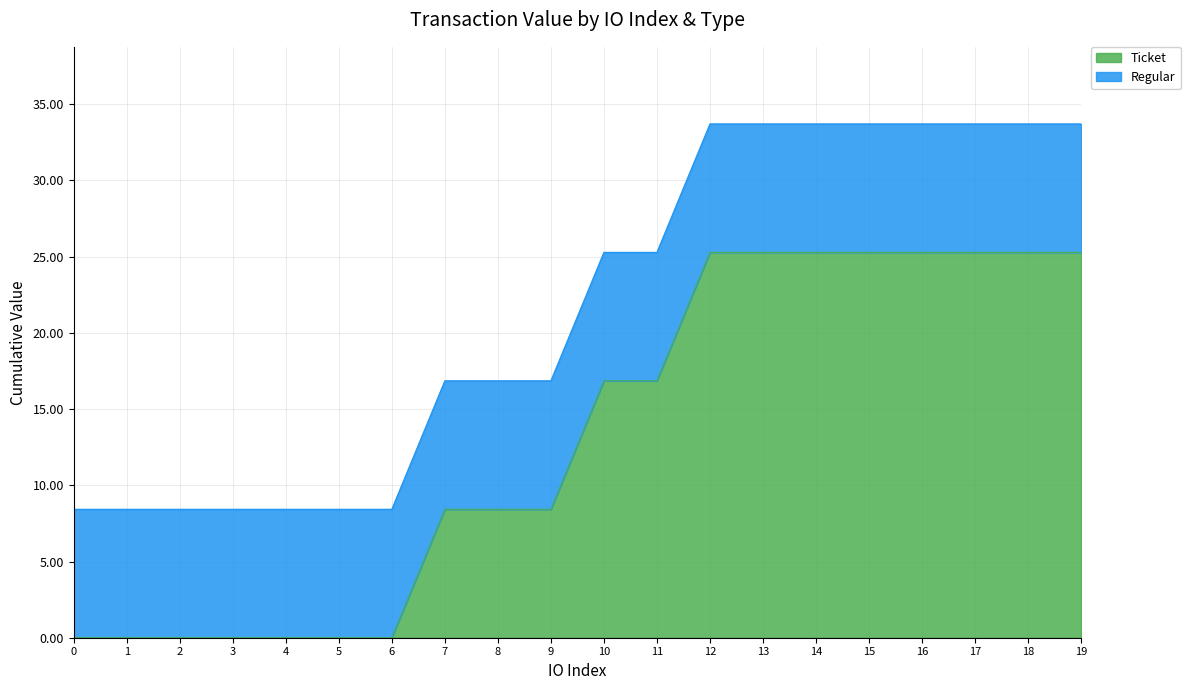

Rank the categories by value from lowest to highest.

0, 1, 2, 3, 4, 5, 6, 7, 8, 9, 10, 11, 12, 13, 14, 15, 16, 17, 18, 19